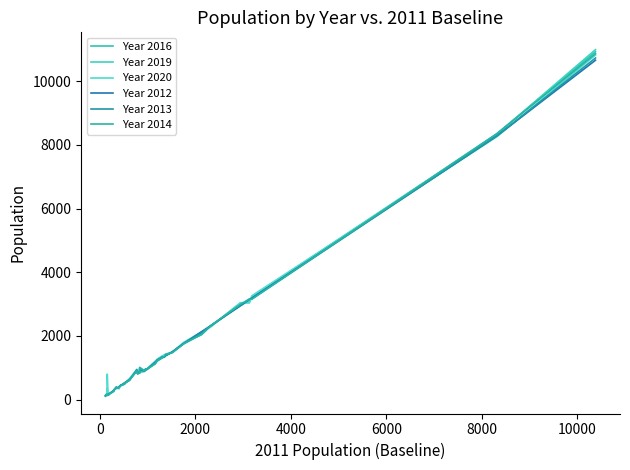

What is the sum of all Year 2012 values?

54688